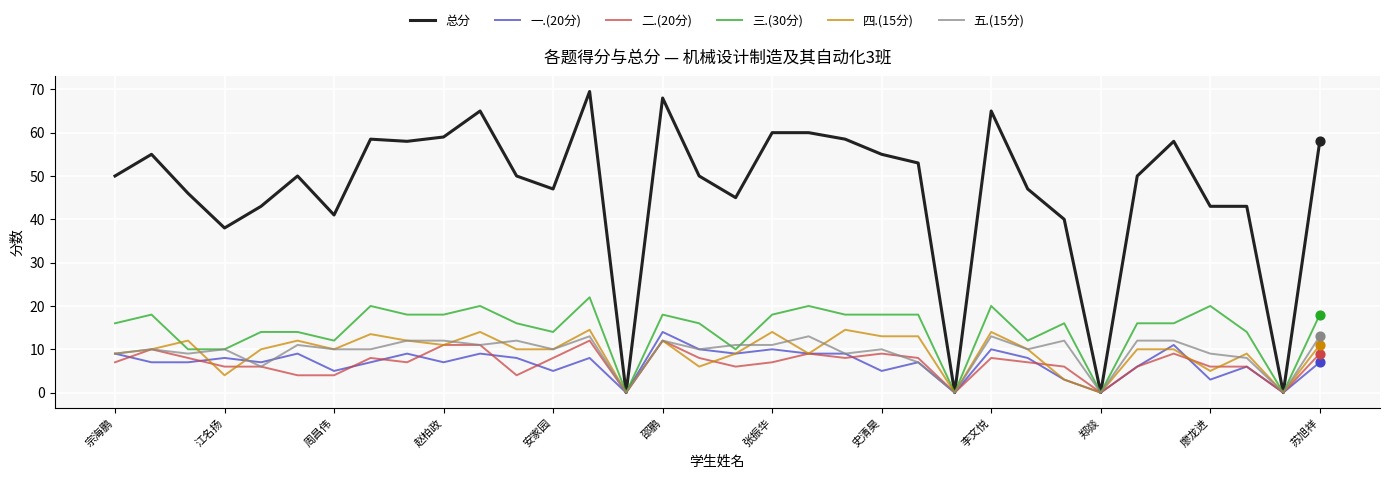

Which series has the widest spread of values?

总分